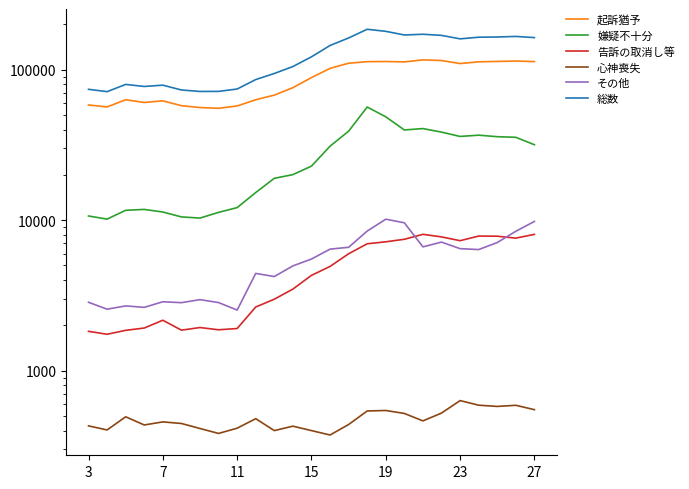

The value of 心神喪失 at 23 is 262. True or false?

False